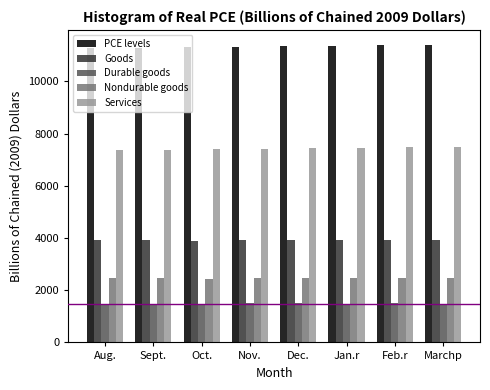

Rank the series by their maximum value, from lowest to highest.

Durable goods, Nondurable goods, Goods, Services, PCE levels